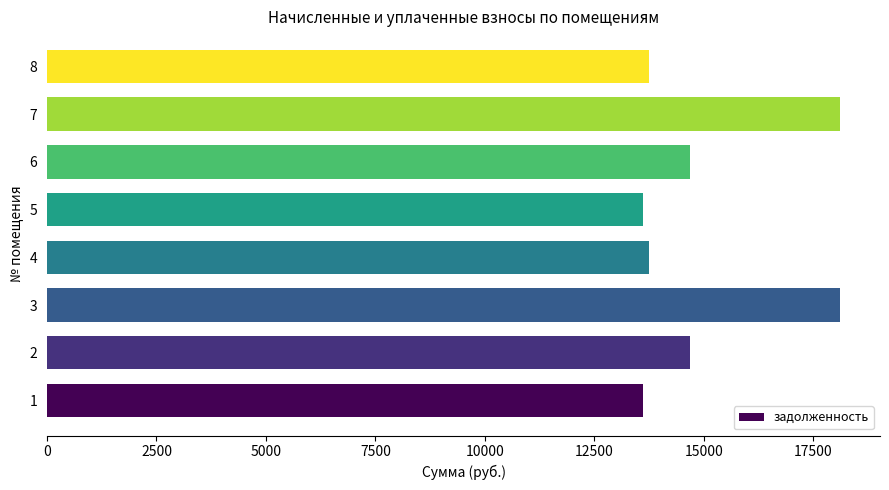

The value at 1 is 13622.8. True or false?

True